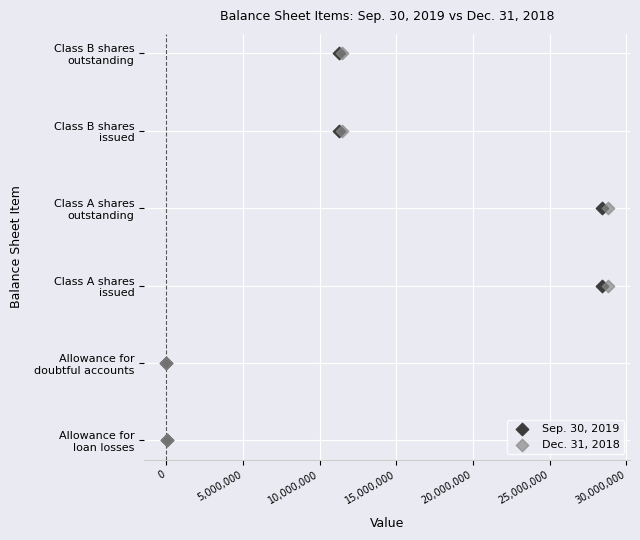

What are all the series names shown in the legend?

Sep. 30, 2019, Dec. 31, 2018